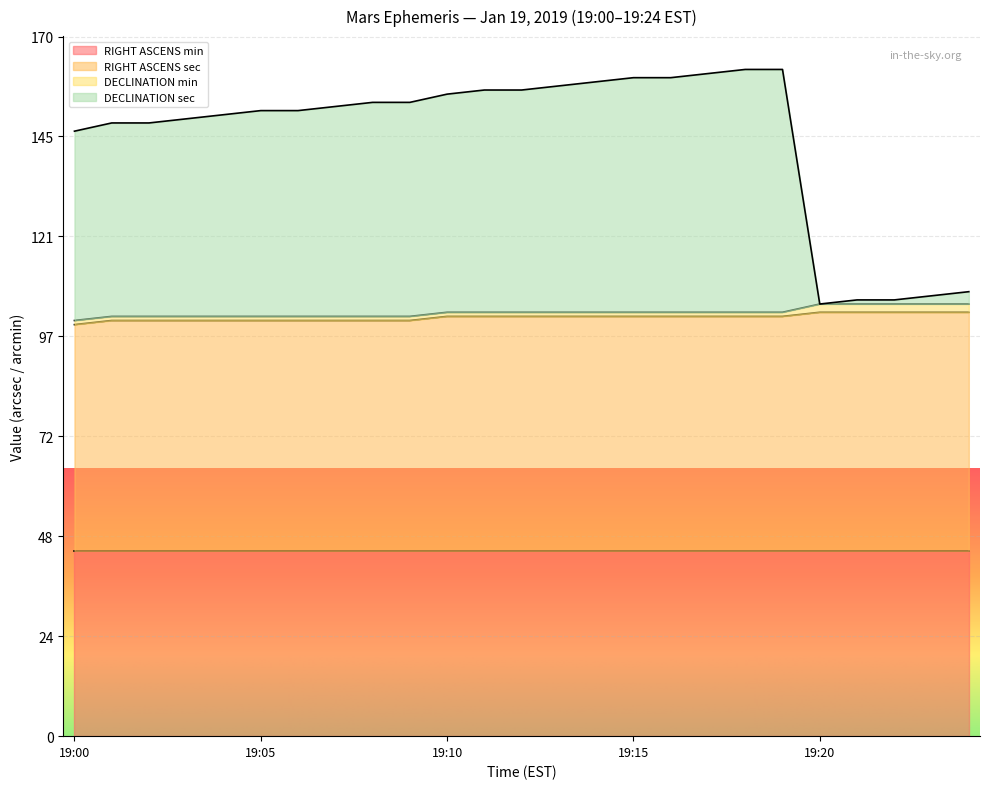

Rank the categories by DECLINATION sec value from lowest to highest.

19:20, 19:21, 19:22, 19:23, 19:24, 19:00, 19:01, 19:02, 19:03, 19:04, 19:05, 19:06, 19:07, 19:08, 19:09, 19:10, 19:11, 19:12, 19:13, 19:14, 19:15, 19:16, 19:17, 19:18, 19:19